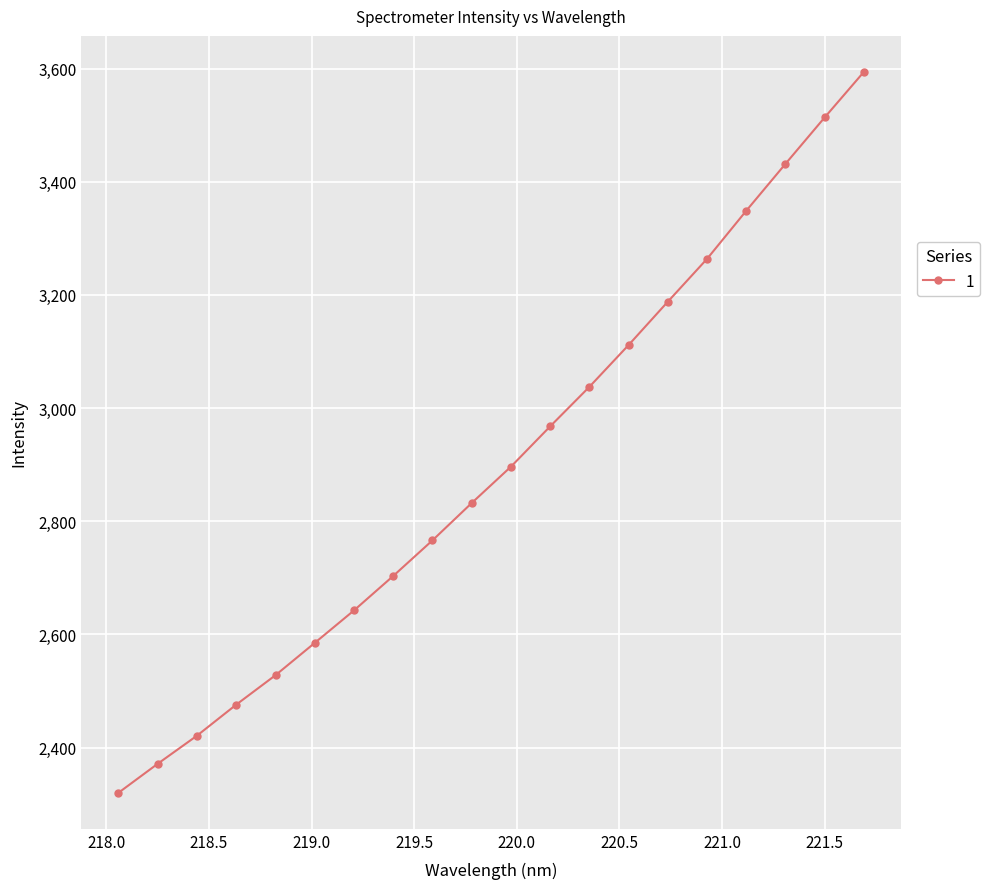

Reading left to right, extract all data points from this chart.

2320.3	2371.6	2421.2	2476.0	2528.0	2585.1	2642.5	2703.4	2766.3	2832.3	2896.5	2967.7	3037.6	3111.5	3188.1	3263.7	3348.7	3431.6	3513.6	3594.1